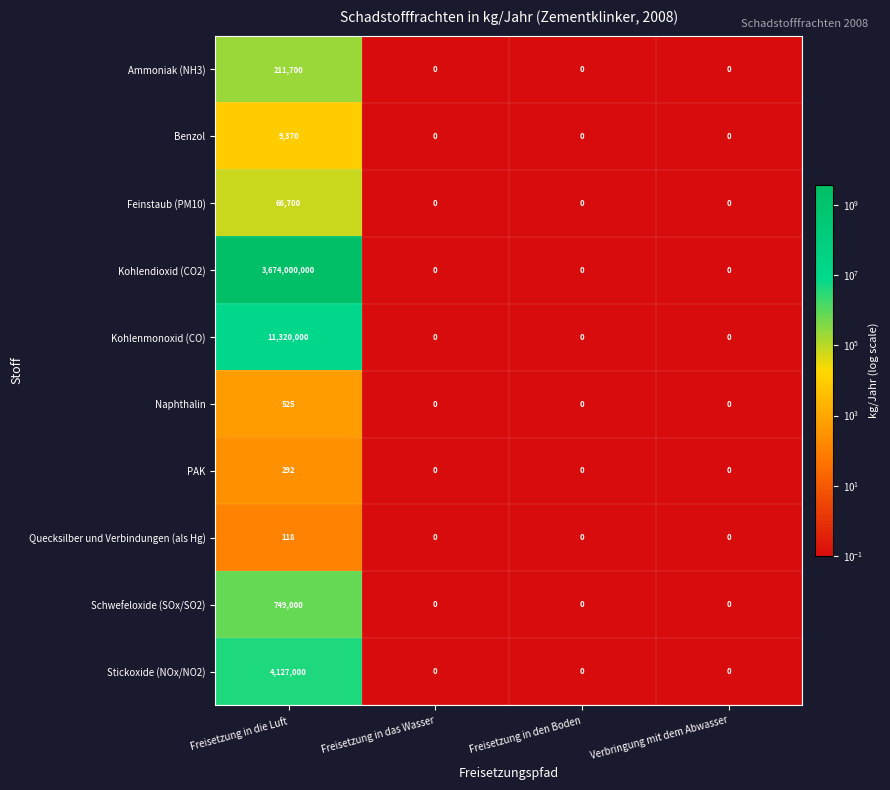

Count the number of data series in this chart.

10